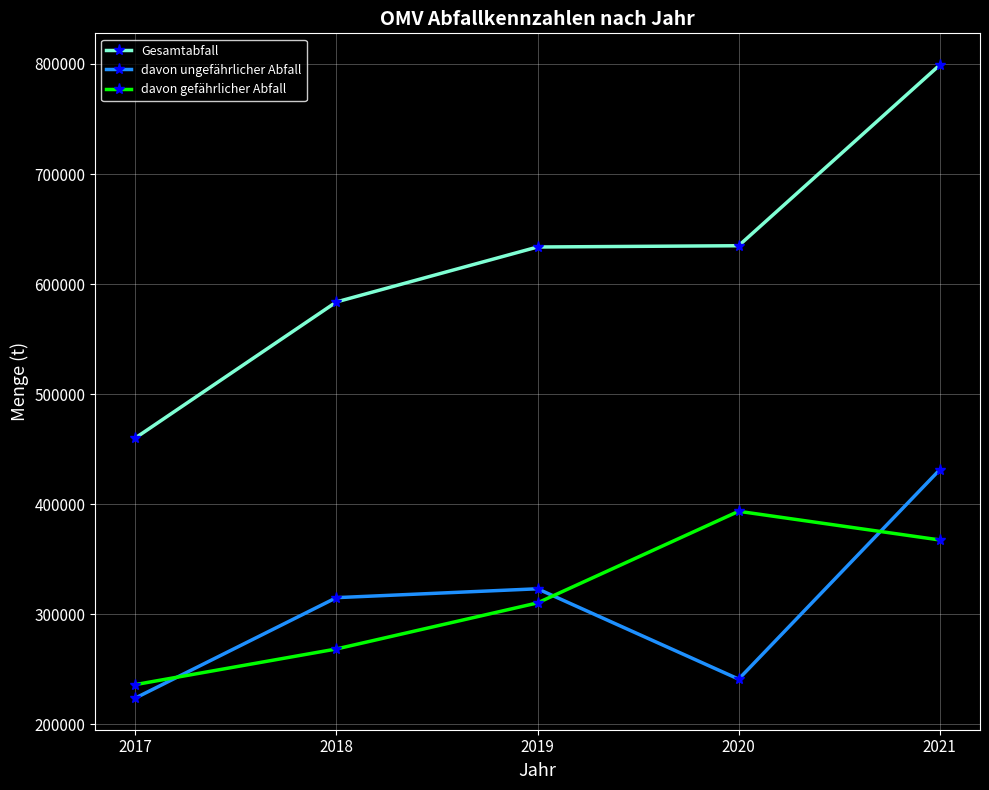

The davon ungefährlicher Abfall series shows 101127 at 2017. True or false?

False